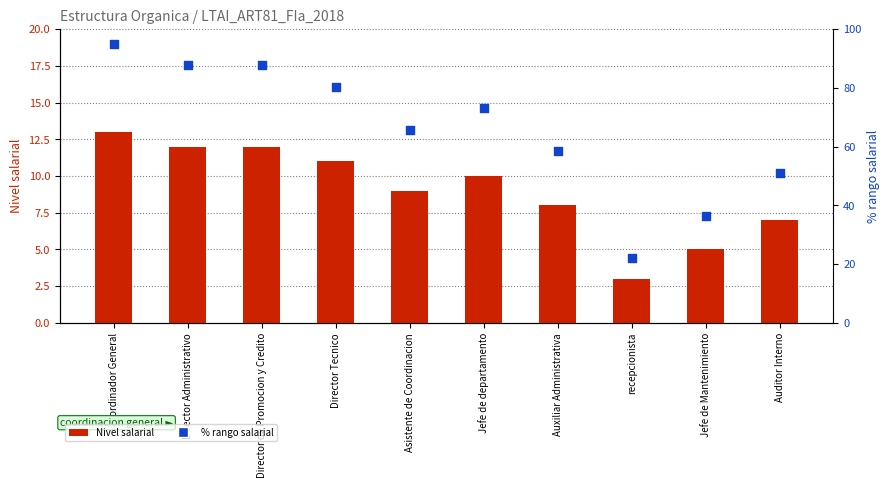

What are all the series names shown in the legend?

Nivel salarial, % rango salarial